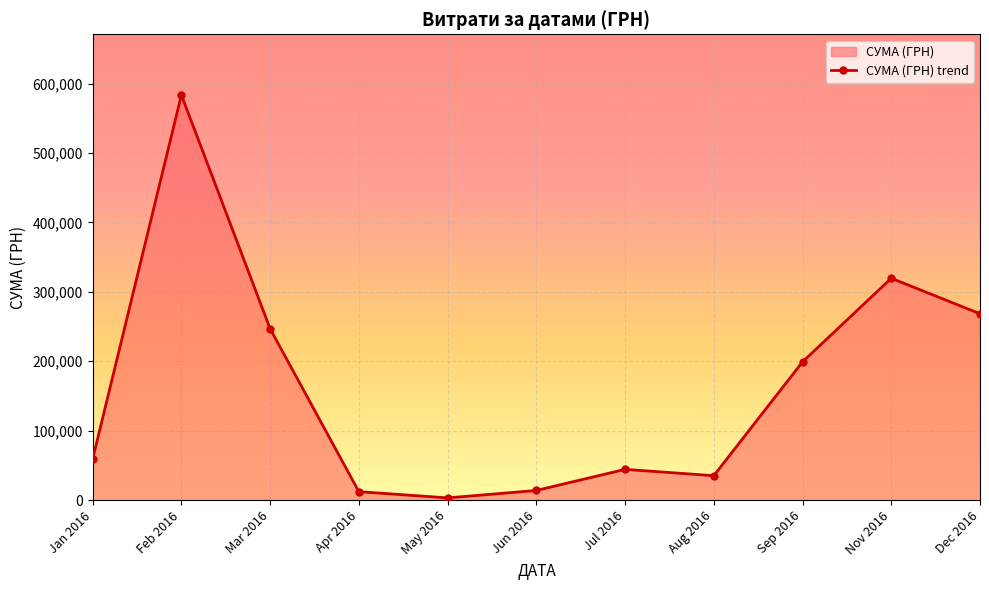

Which category has the highest value across all series?

Feb 2016